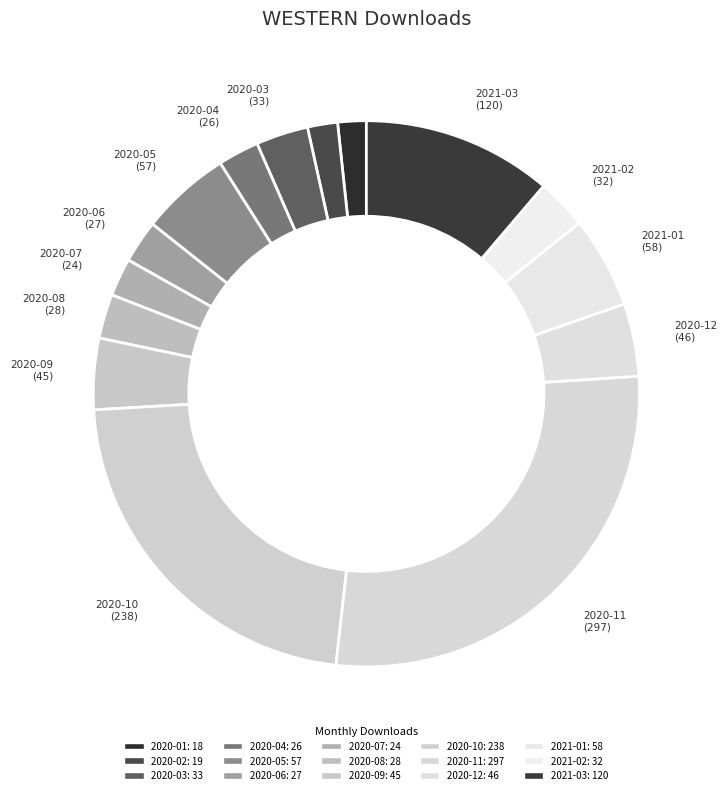

How many slices are in this pie chart?

15